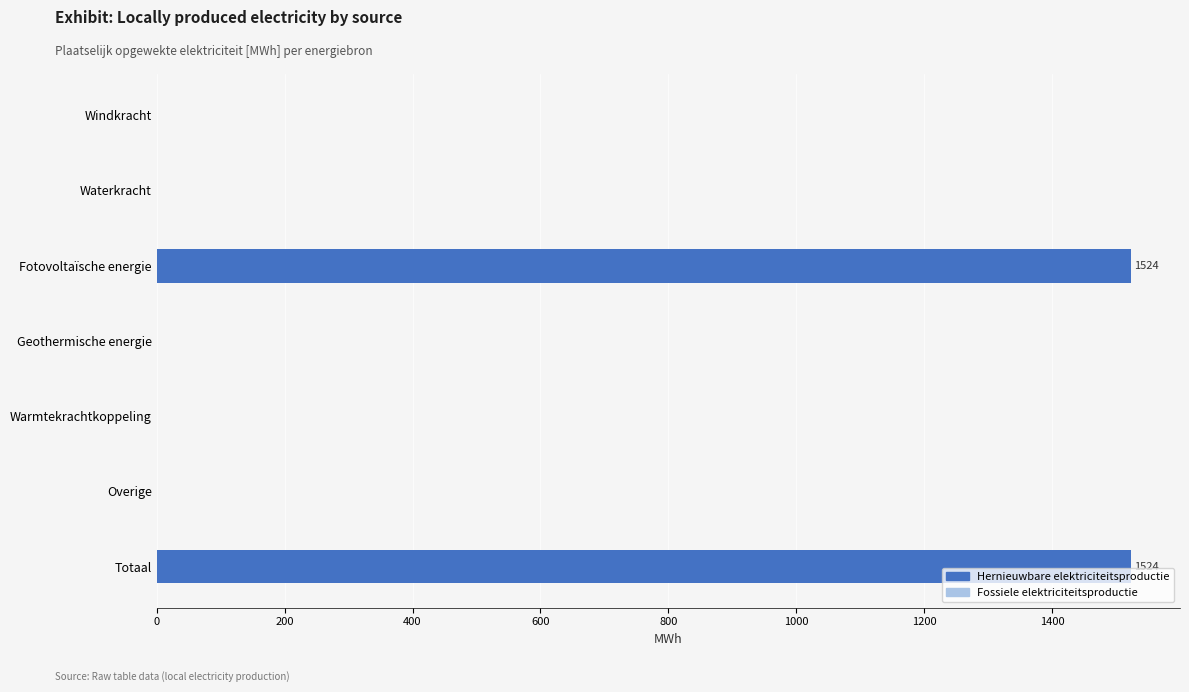

Is it true that the value at Warmtekrachtkoppeling is -971.3?

False